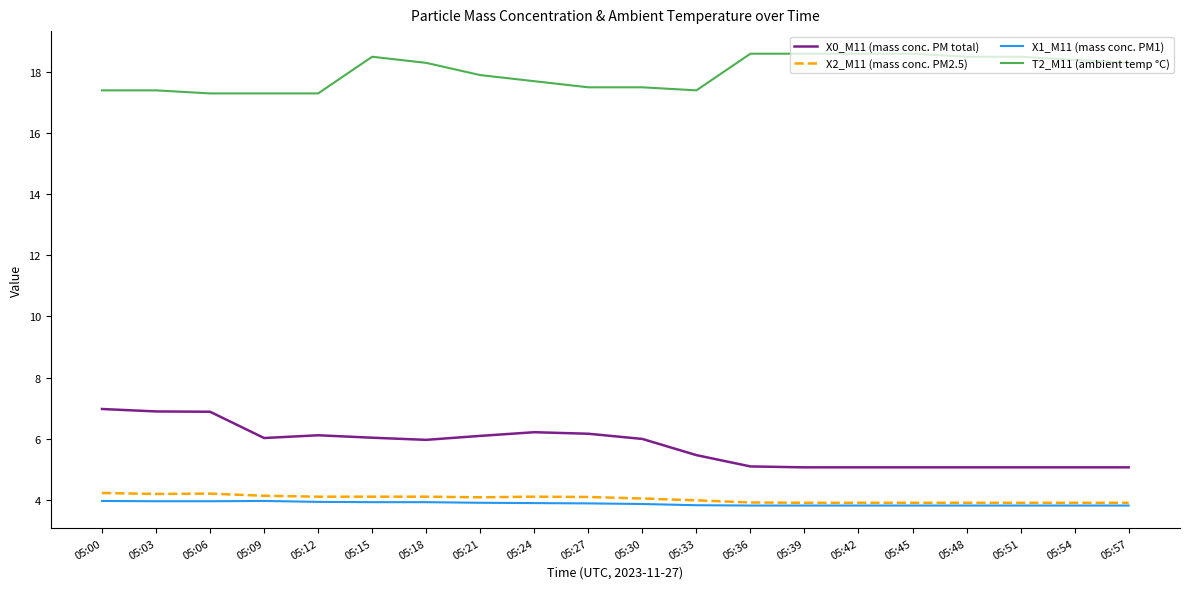

True or false: X1_M11 (mass conc. PM1) and T2_M11 (ambient temp °C) intersect in this chart.

False